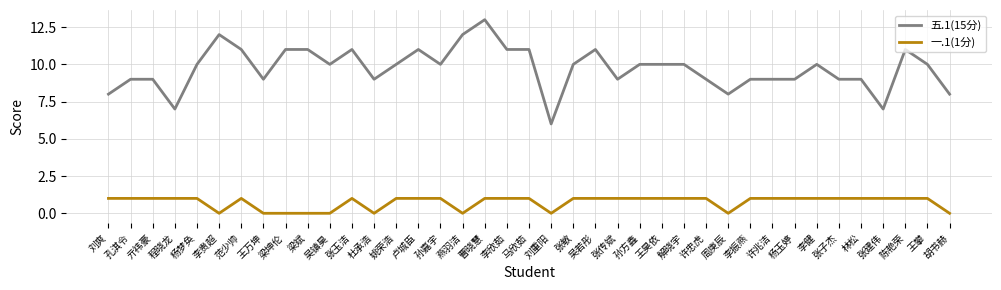

True or false: 一.1(1分) and 五.1(15分) intersect in this chart.

False